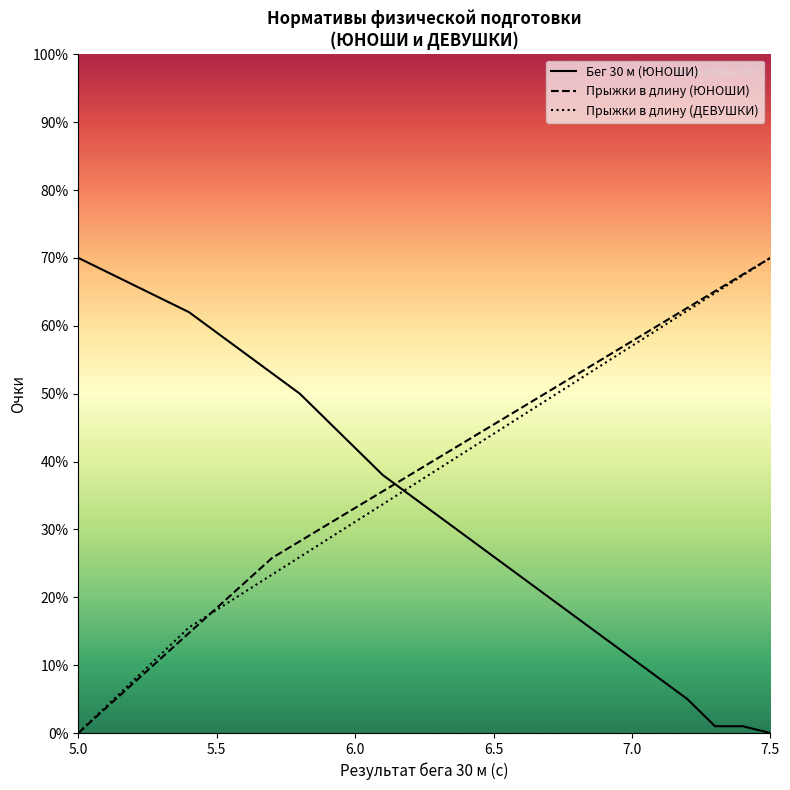

Which series ends up on top after the final intersection of Бег 30 м (ЮНОШИ) and Прыжки в длину (ЮНОШИ)?

Прыжки в длину (ЮНОШИ)